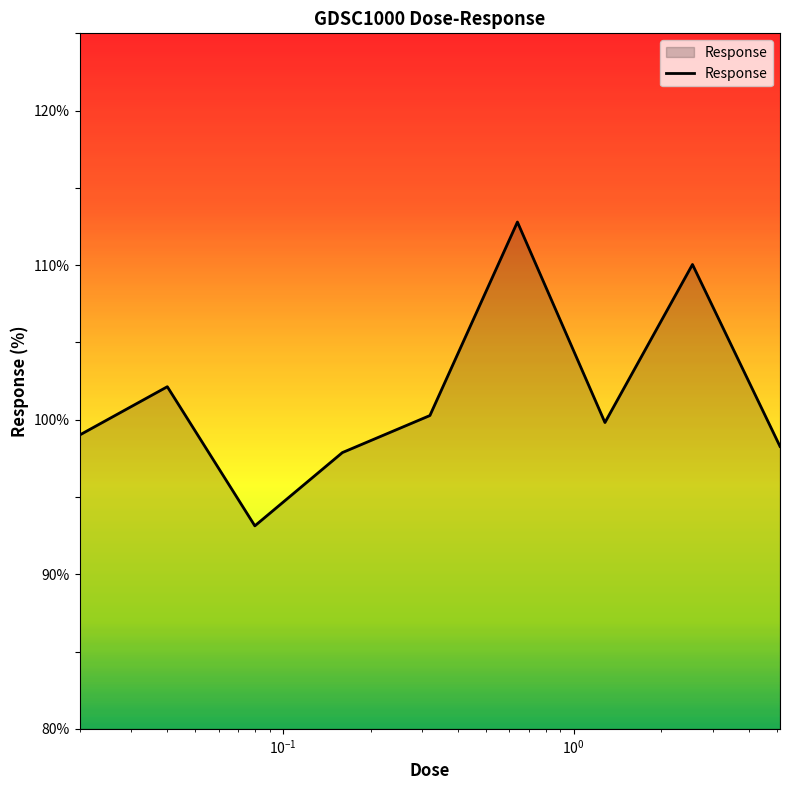

What is the greatest value displayed?

112.8